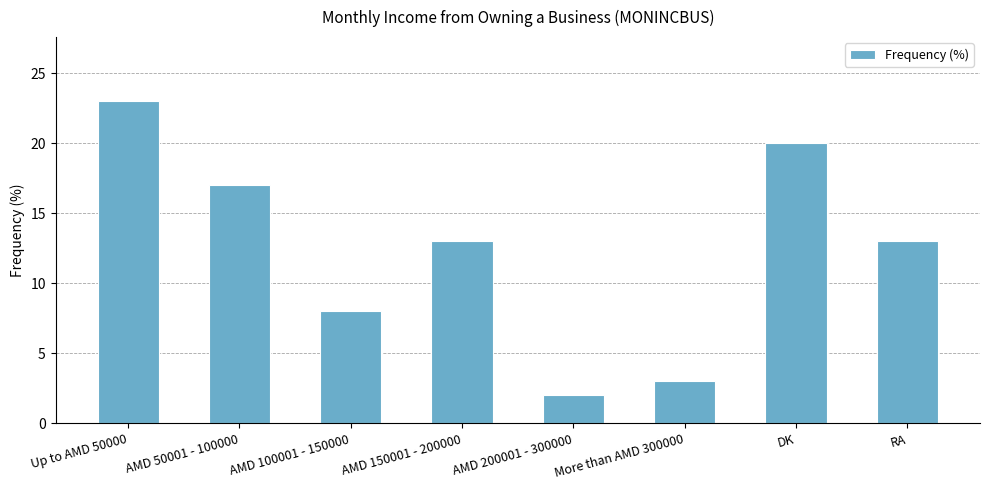

Is it true that the value at DK is 33?

False